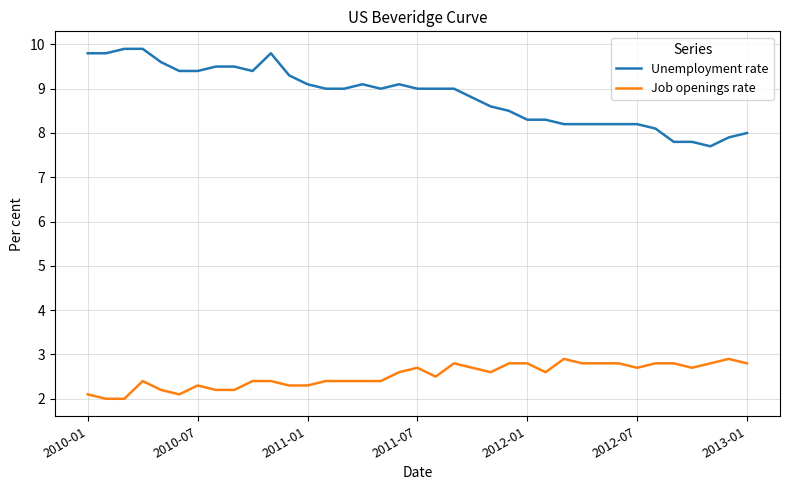

Which series has the largest range (max minus min)?

Unemployment rate